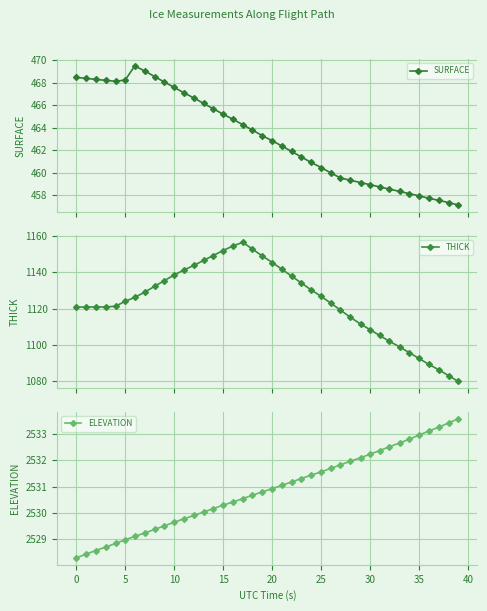

Reading right to left, transcribe all the data shown in this chart.

SURFACE: 457.1	457.3	457.5	457.7	457.9	458.1	458.3	458.5	458.7	458.9	459.1	459.3	459.5	460.0	460.4	460.9	461.4	461.9	462.4	462.8	463.3	463.8	464.3	464.7	465.2	465.7	466.1	466.6	467.1	467.6	468.1	468.5	469.0	469.5	468.2	468.1	468.2	468.3	468.4	468.5
THICK: 1080.0	1083.2	1086.3	1089.5	1092.6	1095.8	1098.9	1102.1	1105.2	1108.4	1111.6	1115.3	1119.2	1123.0	1126.7	1130.4	1134.1	1137.8	1141.5	1145.3	1149.0	1152.7	1156.4	1154.5	1151.8	1149.2	1146.5	1143.8	1141.1	1138.4	1135.4	1132.3	1129.2	1126.2	1124.0	1121.3	1120.9	1120.9	1120.9	1120.9
ELEVATION: 2533.6	2533.4	2533.3	2533.1	2532.9	2532.8	2532.7	2532.5	2532.4	2532.2	2532.1	2532.0	2531.8	2531.7	2531.6	2531.4	2531.3	2531.2	2531.0	2530.9	2530.8	2530.7	2530.5	2530.4	2530.3	2530.2	2530.0	2529.9	2529.8	2529.6	2529.5	2529.4	2529.2	2529.1	2529.0	2528.8	2528.7	2528.6	2528.4	2528.3